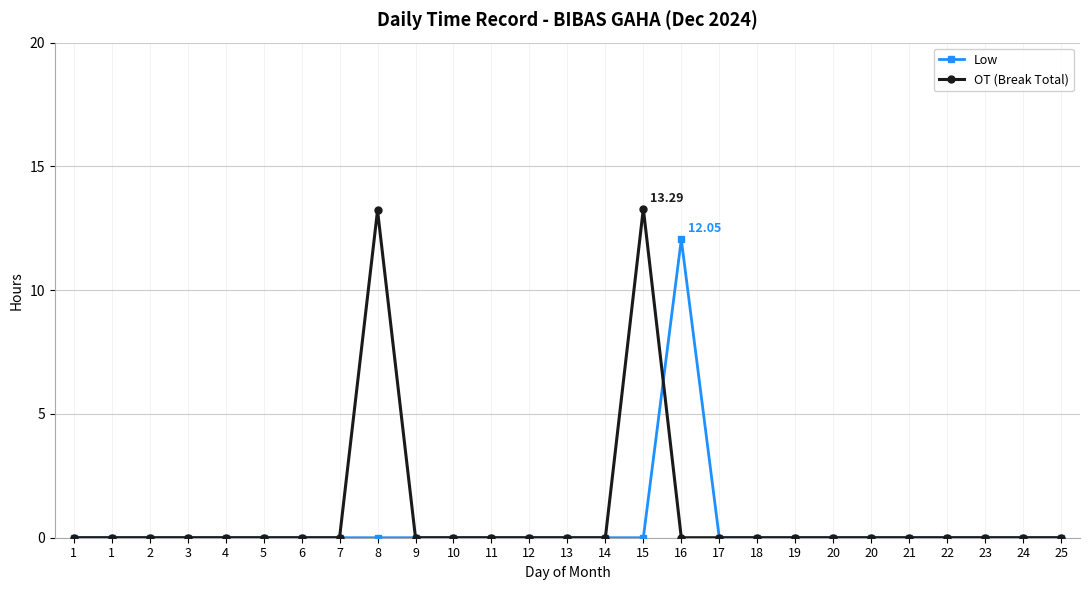

What are all the series names shown in the legend?

Low, OT (Break Total)